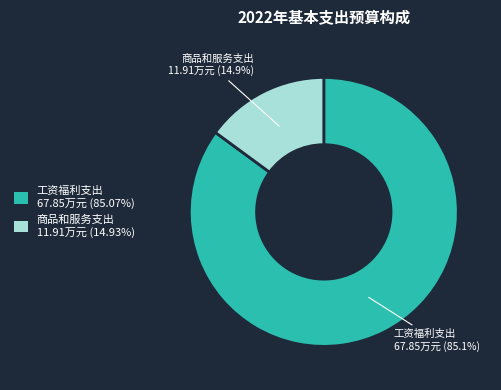

What is the smallest slice in the pie chart?

商品和服务支出